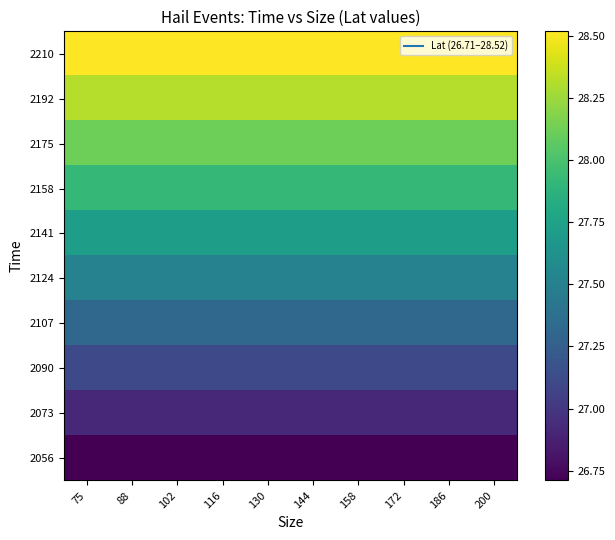

Reading left to right, transcribe all the data shown in this chart.

2056: 75=26.7	88=26.7	102=26.7	116=26.7	130=26.7	144=26.7	158=26.7	172=26.7	186=26.7	200=26.7
2073: 75=26.9	88=26.9	102=26.9	116=26.9	130=26.9	144=26.9	158=26.9	172=26.9	186=26.9	200=26.9
2090: 75=27.1	88=27.1	102=27.1	116=27.1	130=27.1	144=27.1	158=27.1	172=27.1	186=27.1	200=27.1
2107: 75=27.3	88=27.3	102=27.3	116=27.3	130=27.3	144=27.3	158=27.3	172=27.3	186=27.3	200=27.3
2124: 75=27.5	88=27.5	102=27.5	116=27.5	130=27.5	144=27.5	158=27.5	172=27.5	186=27.5	200=27.5
2141: 75=27.7	88=27.7	102=27.7	116=27.7	130=27.7	144=27.7	158=27.7	172=27.7	186=27.7	200=27.7
2158: 75=27.9	88=27.9	102=27.9	116=27.9	130=27.9	144=27.9	158=27.9	172=27.9	186=27.9	200=27.9
2175: 75=28.1	88=28.1	102=28.1	116=28.1	130=28.1	144=28.1	158=28.1	172=28.1	186=28.1	200=28.1
2192: 75=28.3	88=28.3	102=28.3	116=28.3	130=28.3	144=28.3	158=28.3	172=28.3	186=28.3	200=28.3
2210: 75=28.5	88=28.5	102=28.5	116=28.5	130=28.5	144=28.5	158=28.5	172=28.5	186=28.5	200=28.5